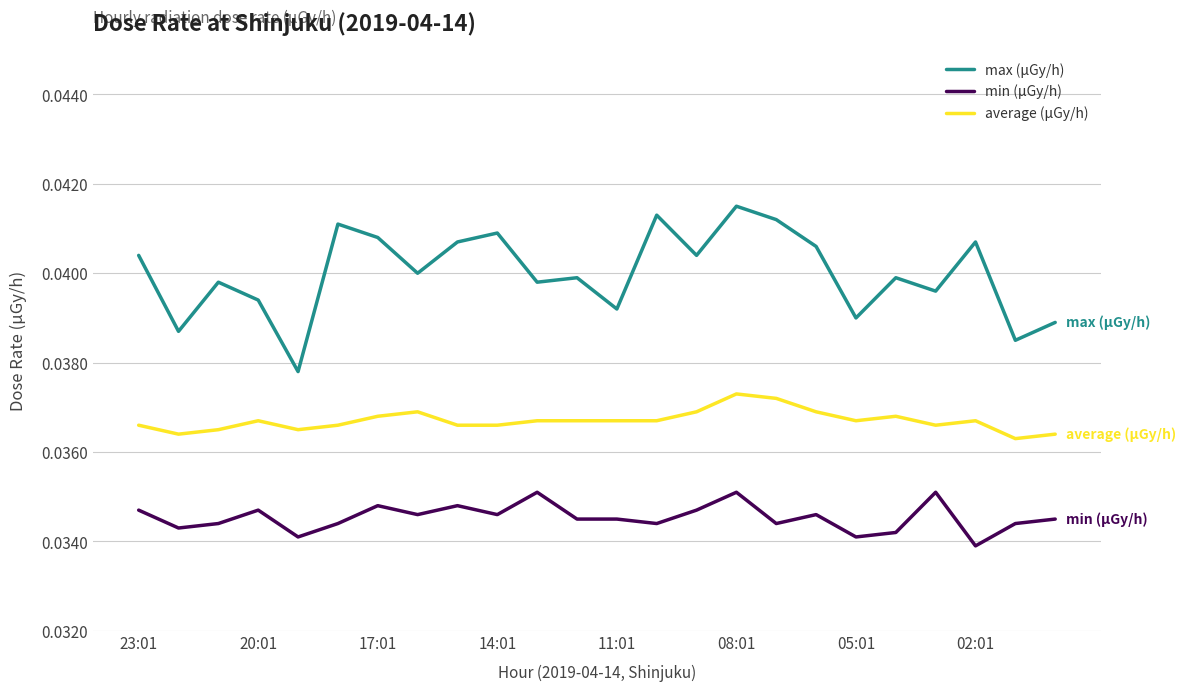

Which series has the largest range (max minus min)?

max (μGy/h)